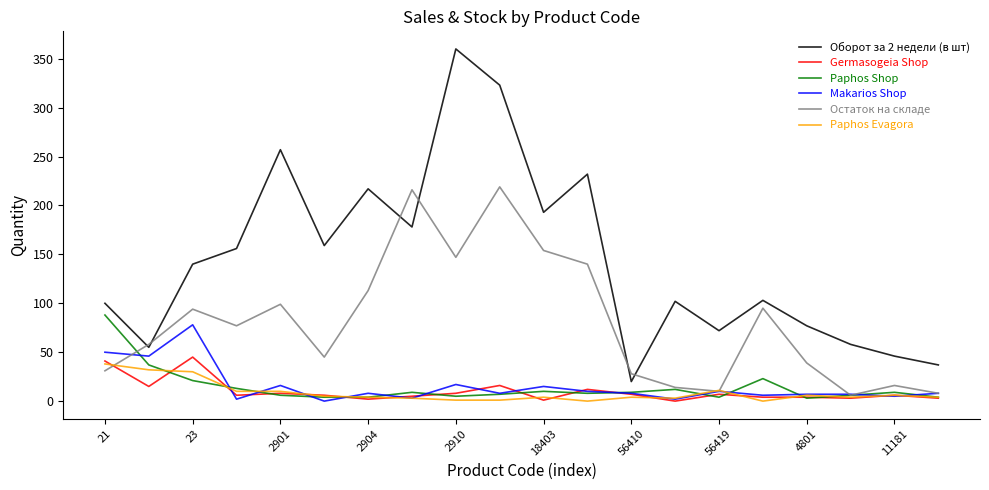

At how many categories does at least one series exceed 274?

2